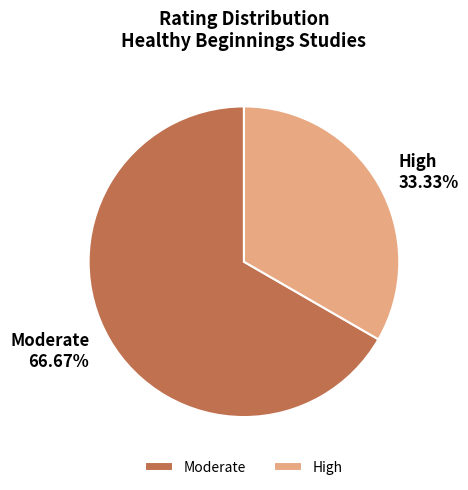

Between Moderate and High, which is larger?

Moderate